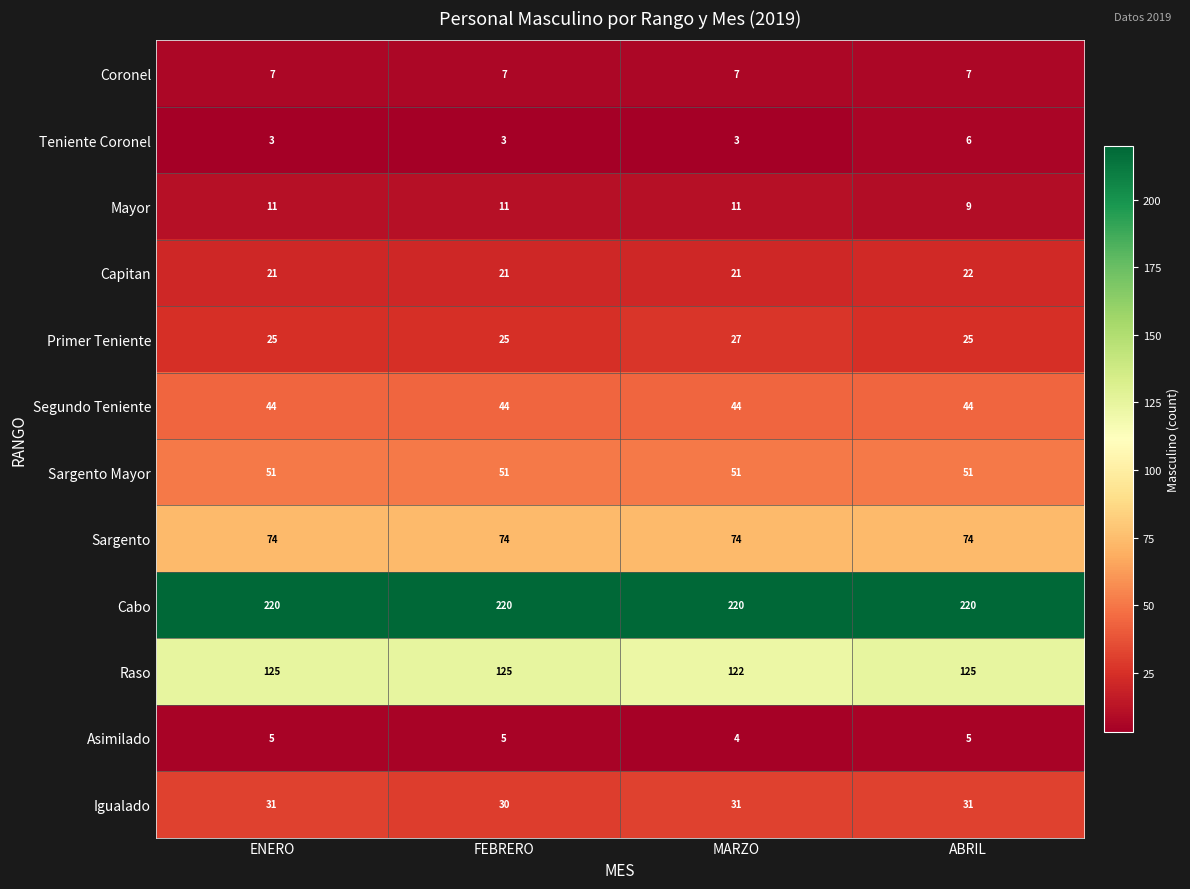

What is the difference between the maximum and minimum values in the Raso series?

3